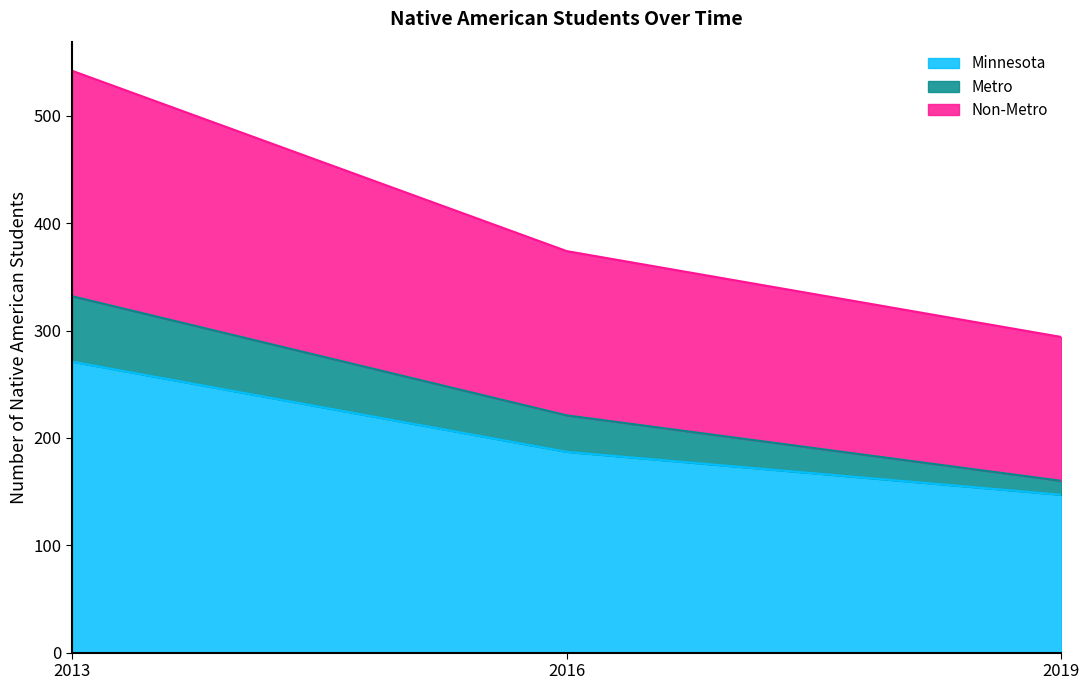

Where does the Minnesota series first go above 187?

2013